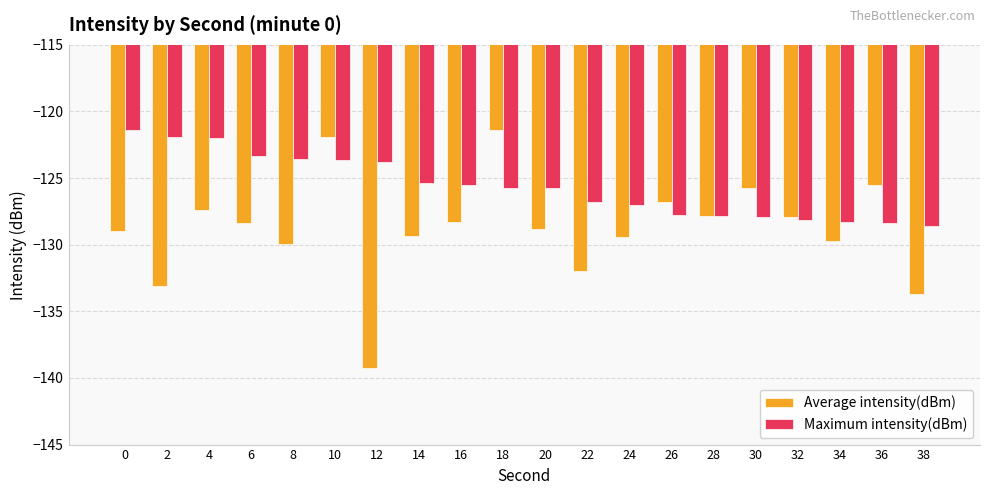

What is the average value of the Maximum intensity(dBm) series?

-125.6